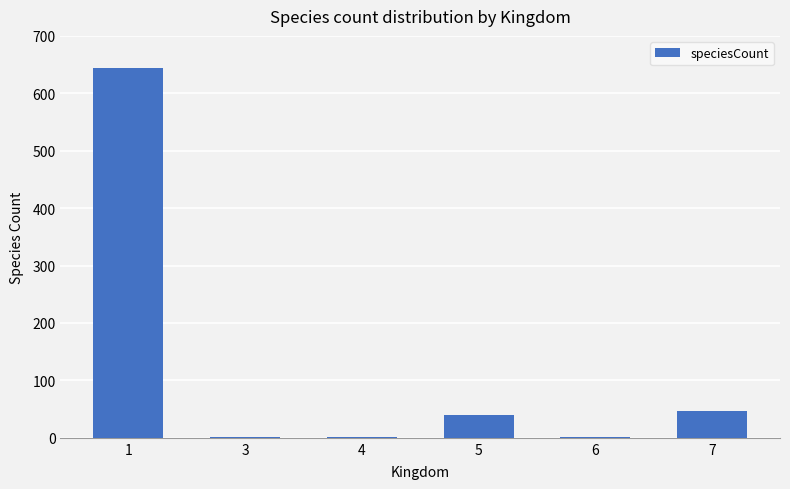

What is the greatest value displayed?

644